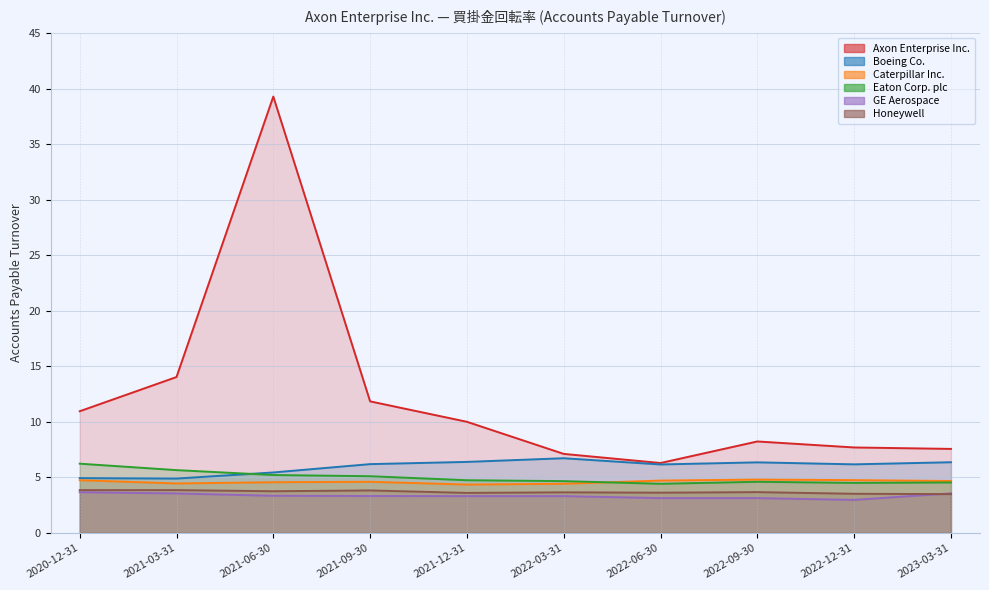

At which label is Axon Enterprise Inc. closest to 22?

2021-03-31